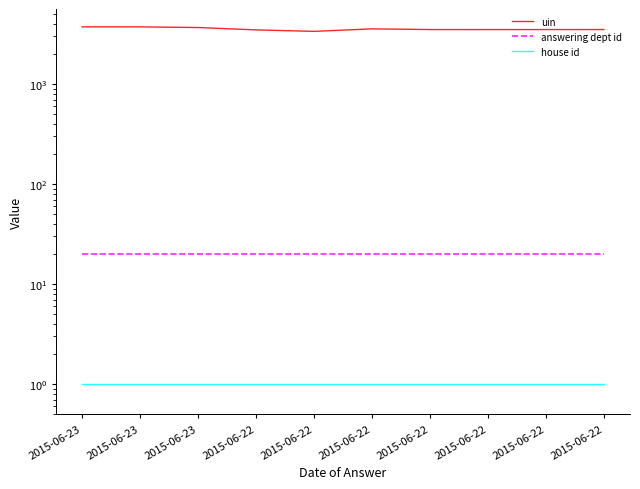

True or false: answering dept id has more than 2 interior local peaks.

False